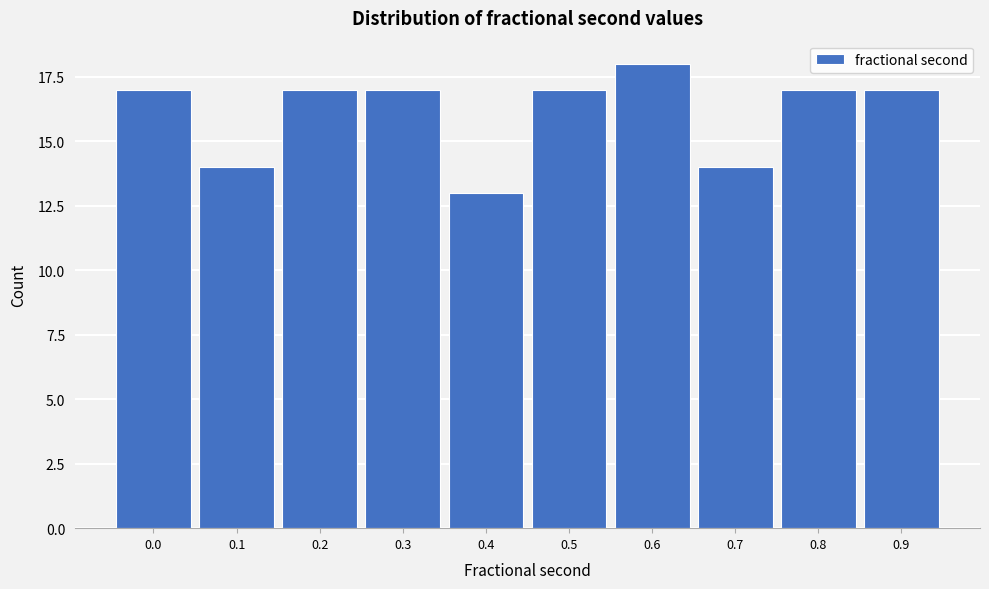

Reading left to right, transcribe all the data shown in this chart.

17	14	17	17	13	17	18	14	17	17